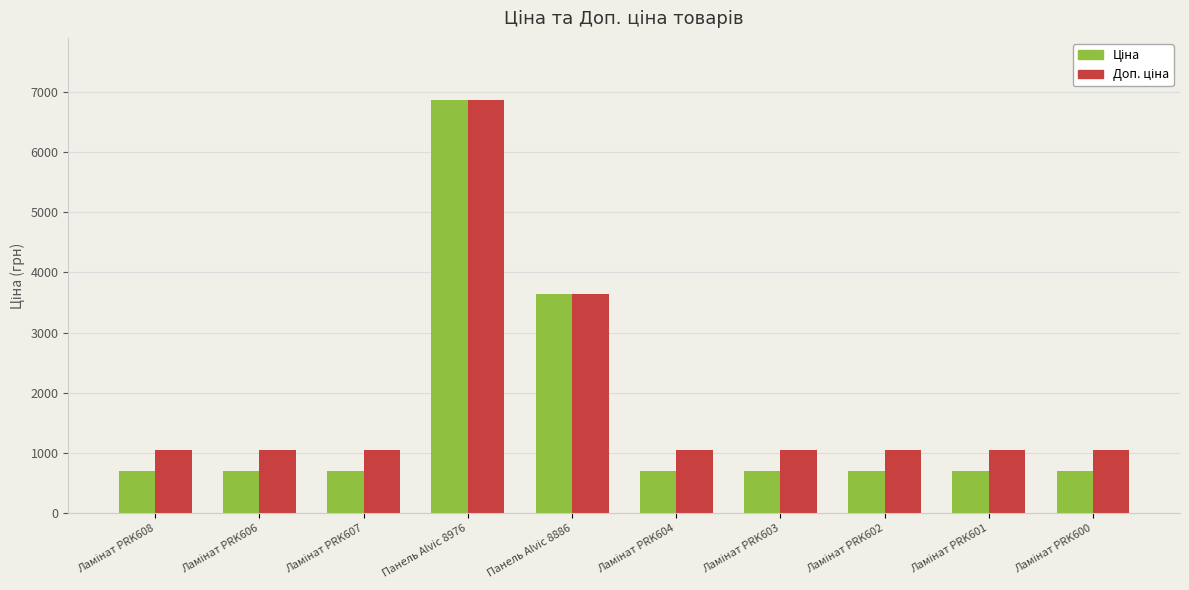

Which category has the highest value across all series?

Панель Alvic 8976